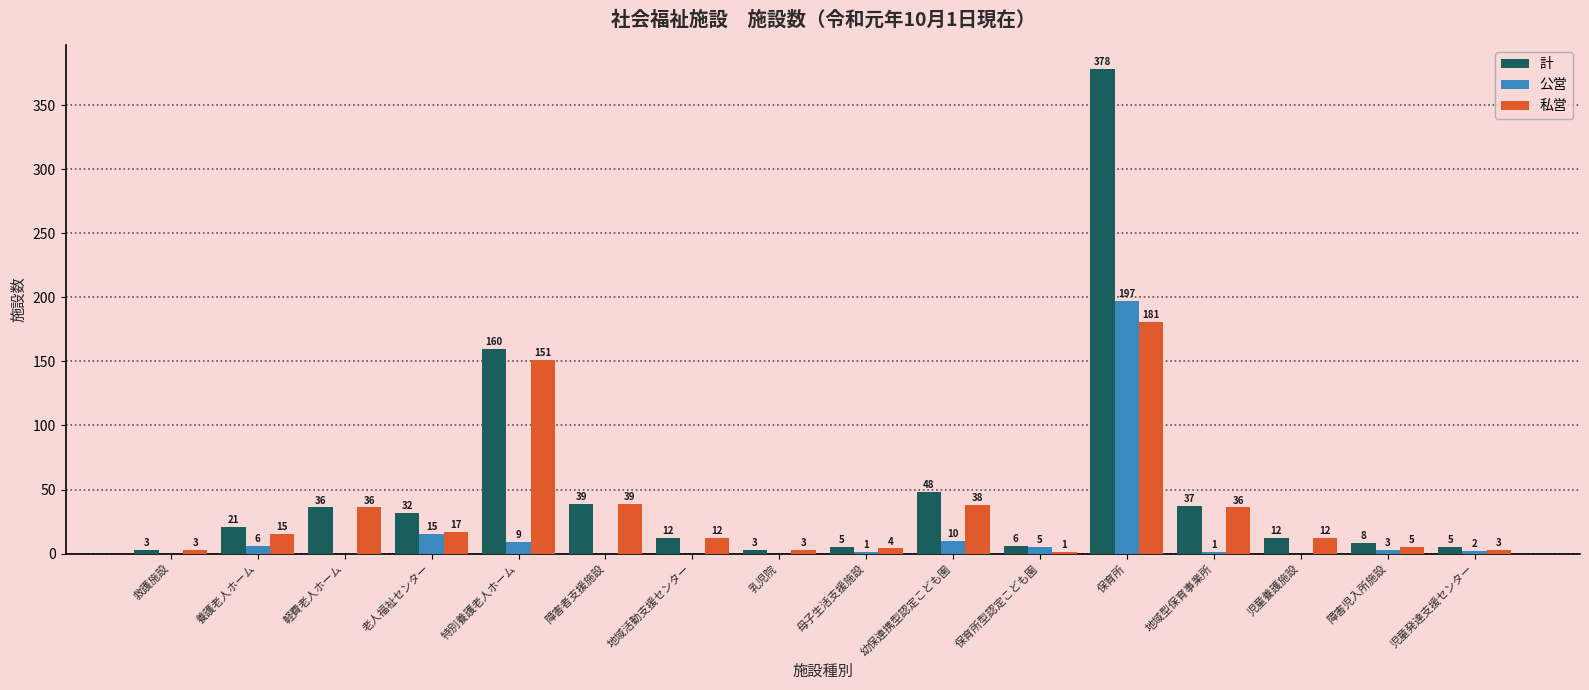

Is it true that 公営 equals 107 at 救護施設?

False